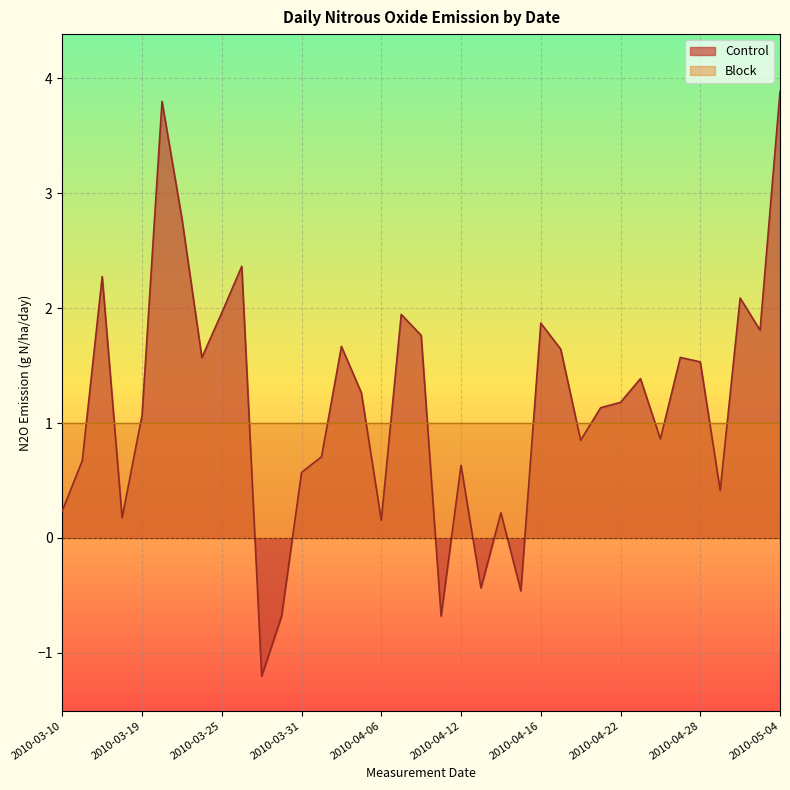

The chart shows a value of 1.0 at 2010-04-30. True or false?

False